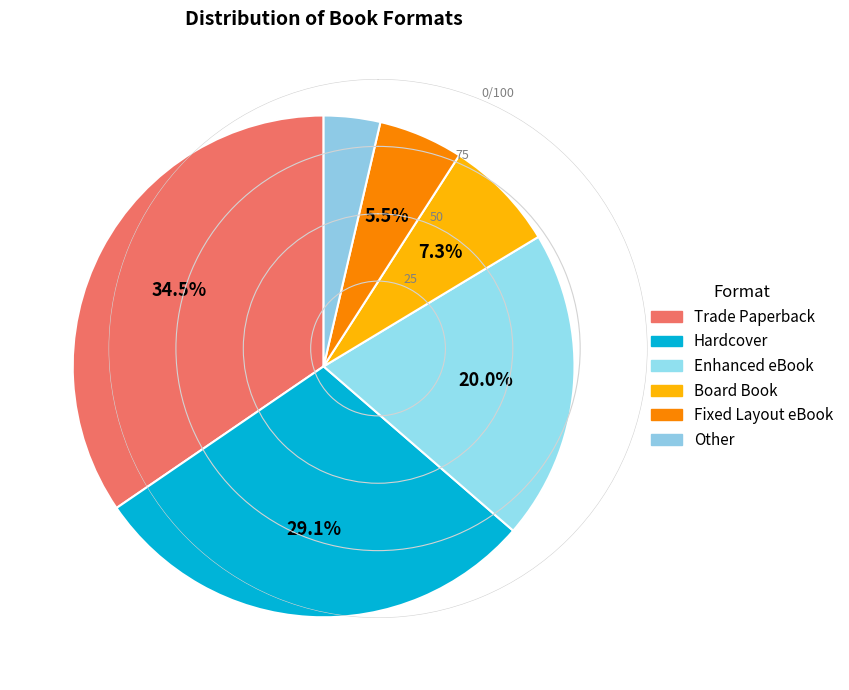

True or false: Enhanced eBook accounts for 29% of the total.

False